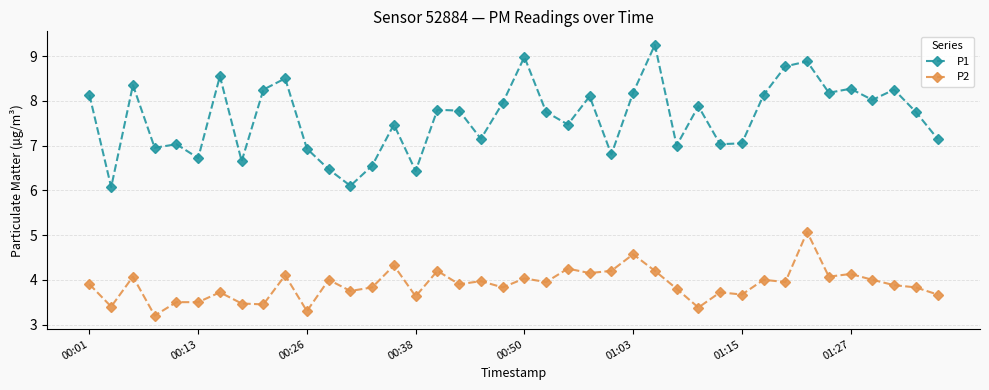

What is the difference between the second highest and second lowest values in the P2 series?

1.3